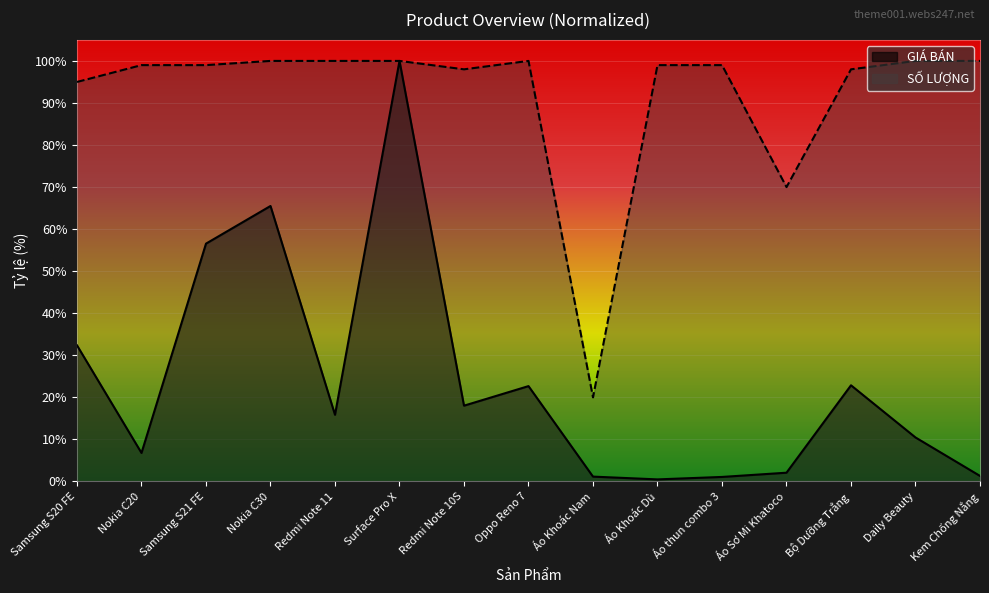

What is the label of the 8th point from the right?

Oppo Reno 7